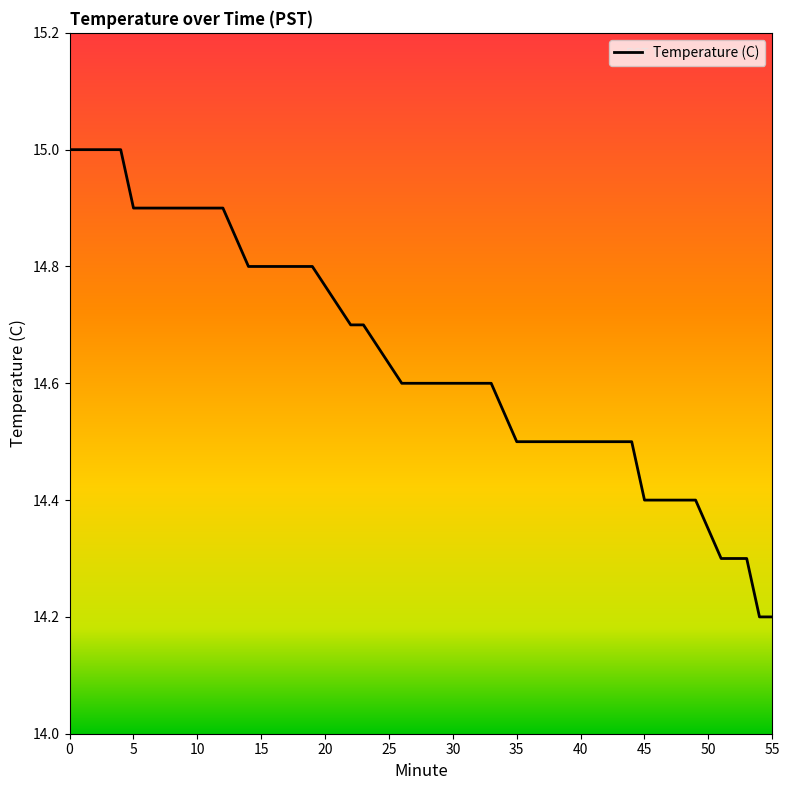

Does the chart display data point markers on the line(s)?

No